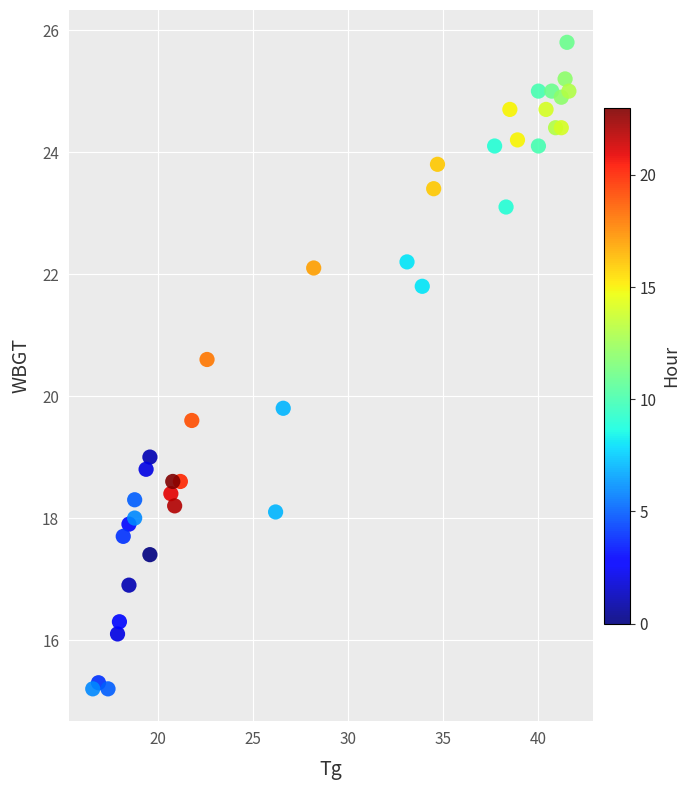

What is the range of Y values (max minus min)?

10.6